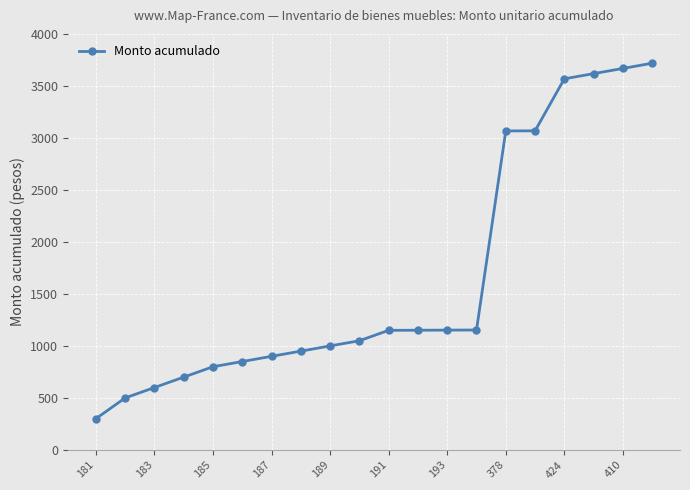

What is the value of the 7th point from the left?

900